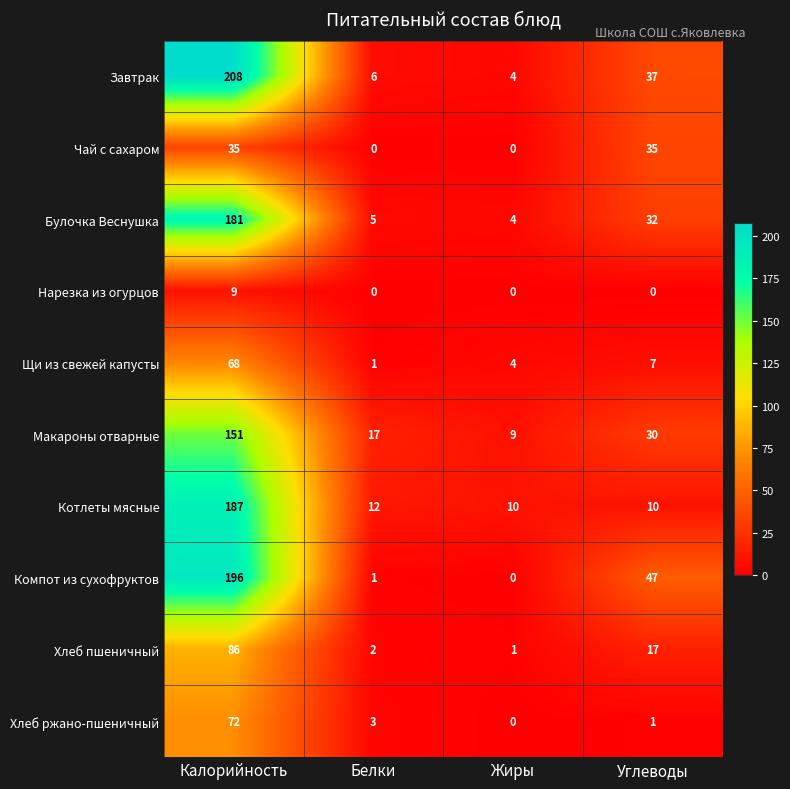

At which label is Завтрак closest to 106?

Углеводы